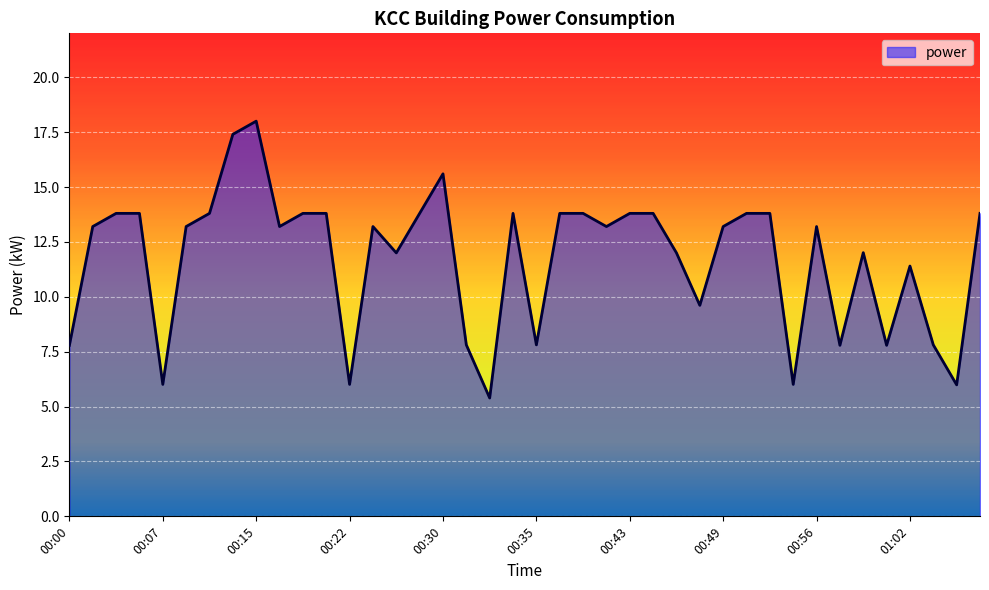

What is the maximum value shown in the chart?

18.0